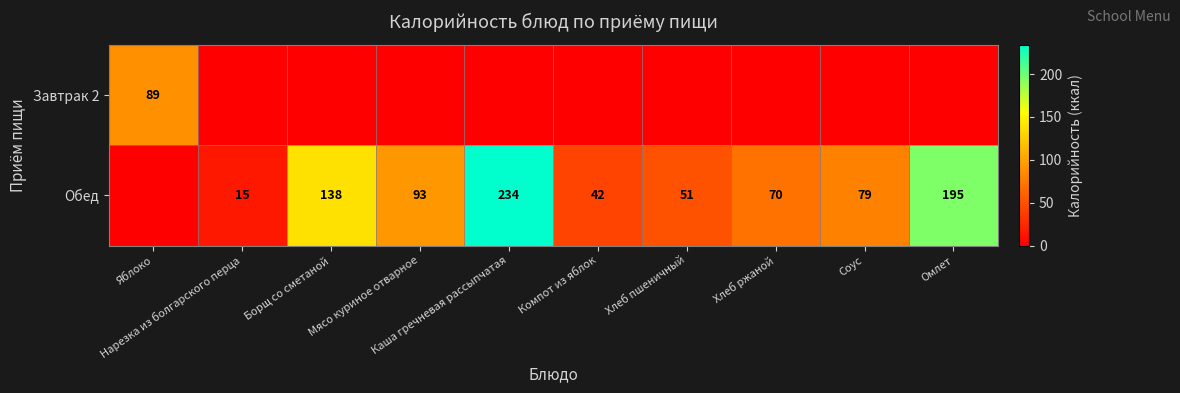

List the series in order of their overall mean, highest first.

Обед, Завтрак 2